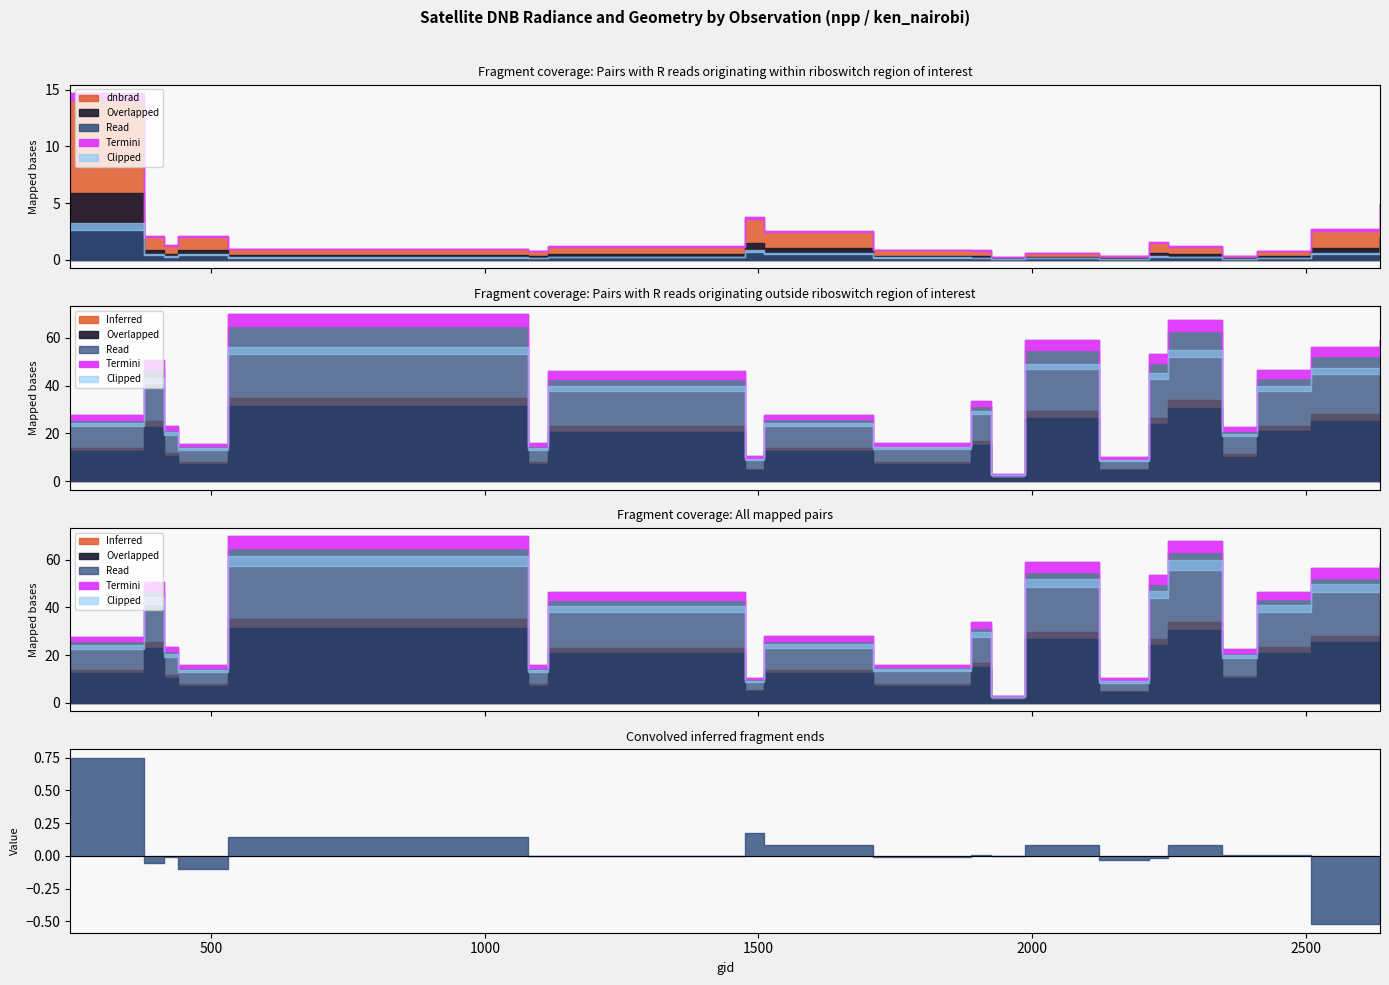

What is the total value across all series at 1475?

30.8